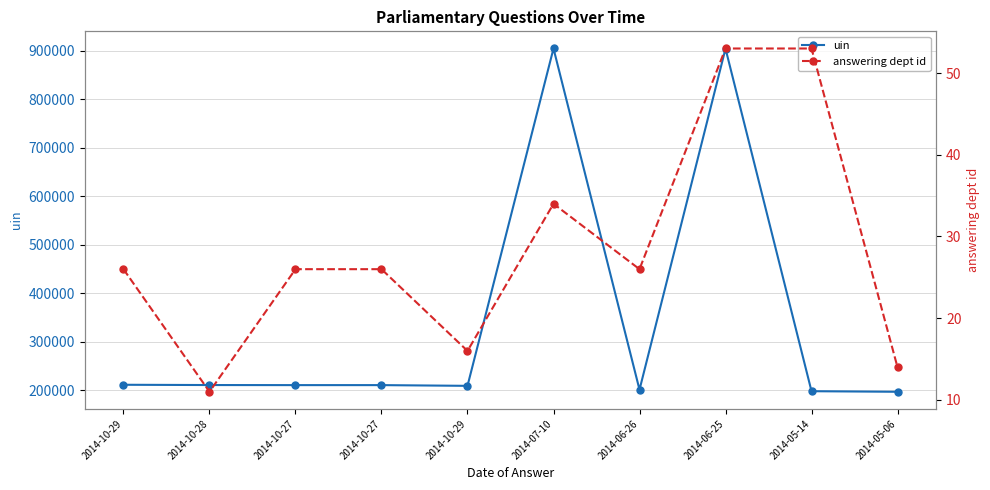

How many distinct data groups are displayed?

2